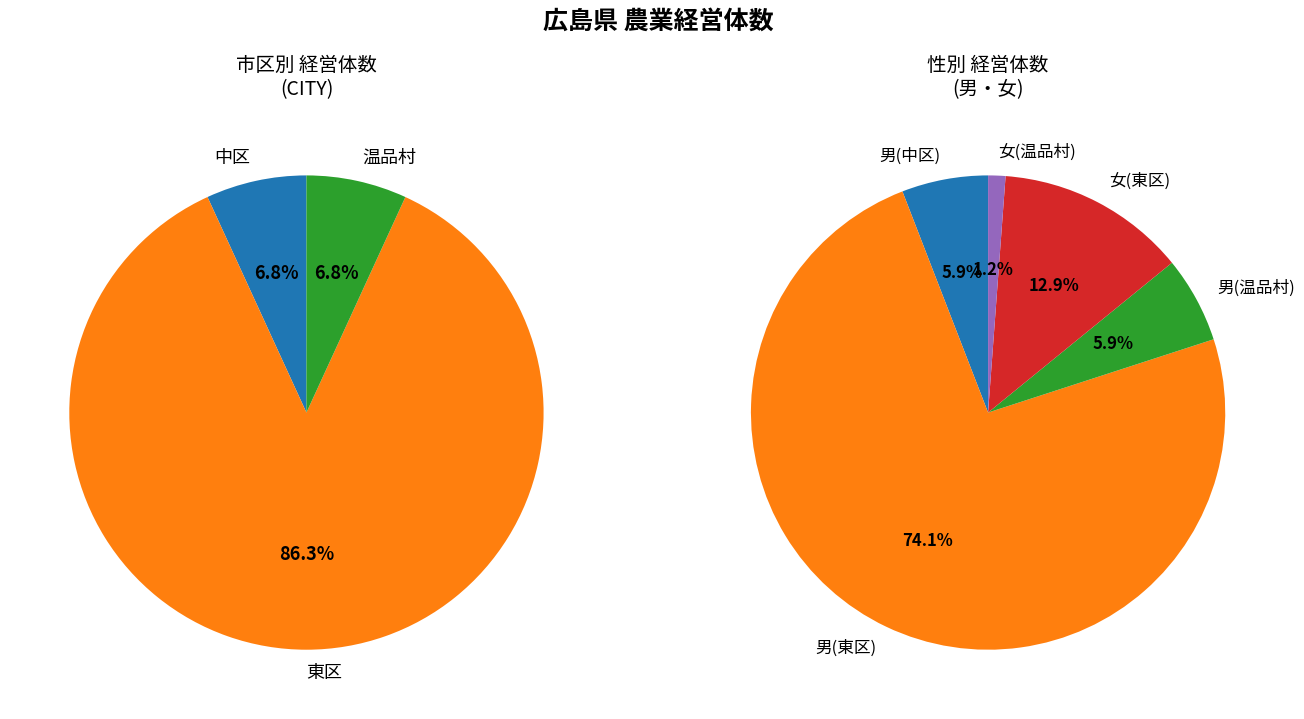

True or false: 温品村 accounts for 14% of the total.

False